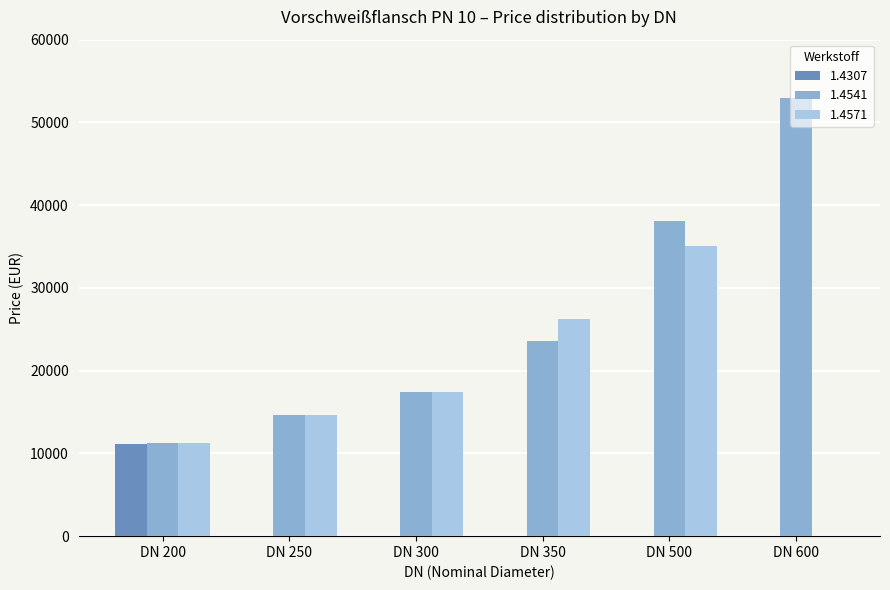

Between DN 500 and DN 600, which series saw the biggest shift?

1.4571